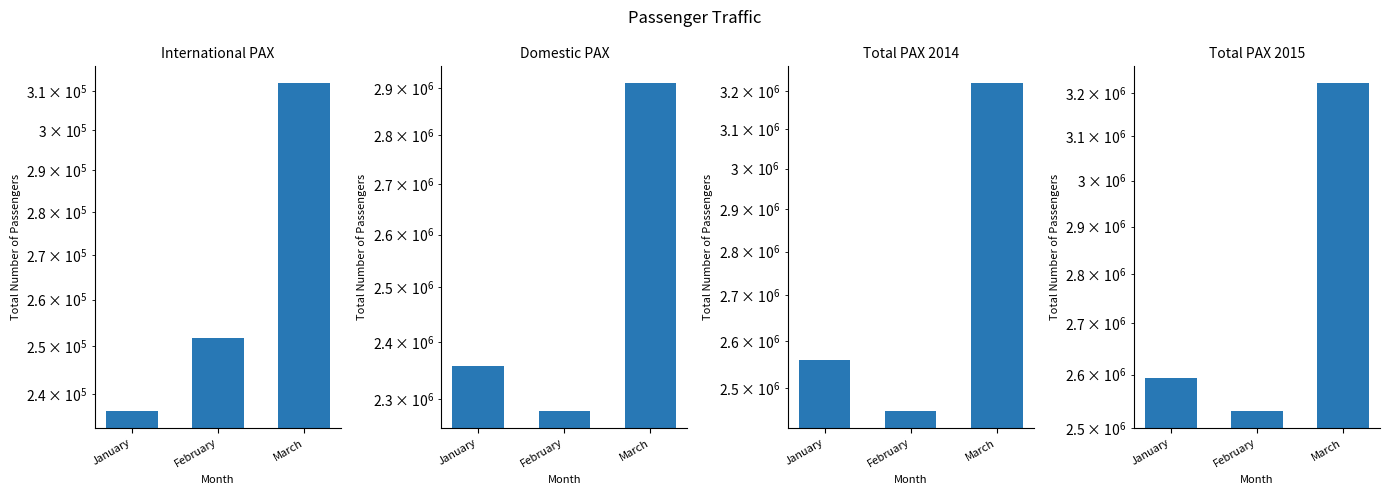

Between January and February, which series saw the biggest shift?

Total PAX 2014